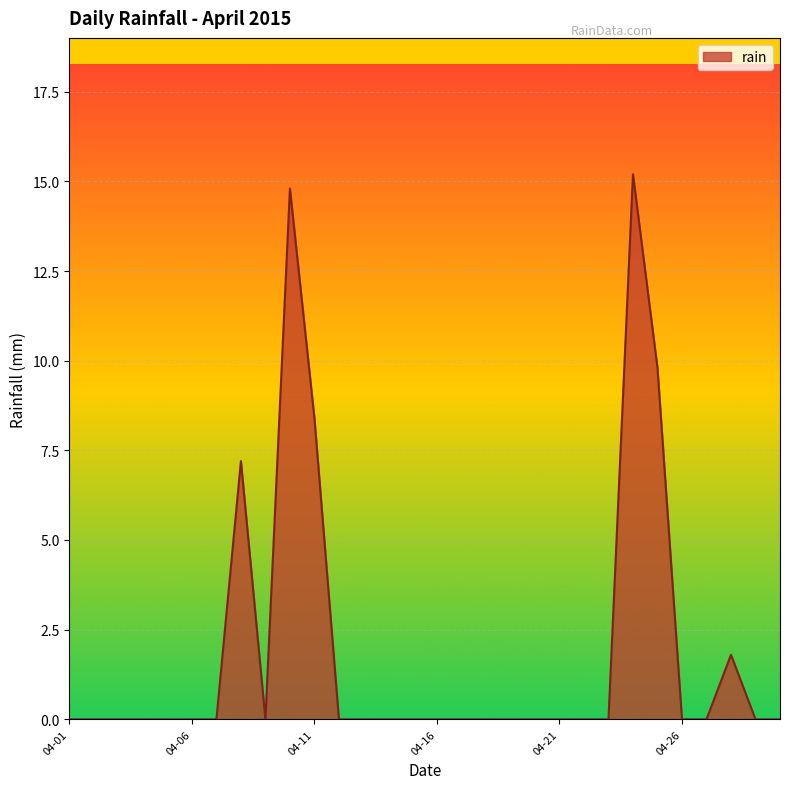

What is the greatest value displayed?

15.2